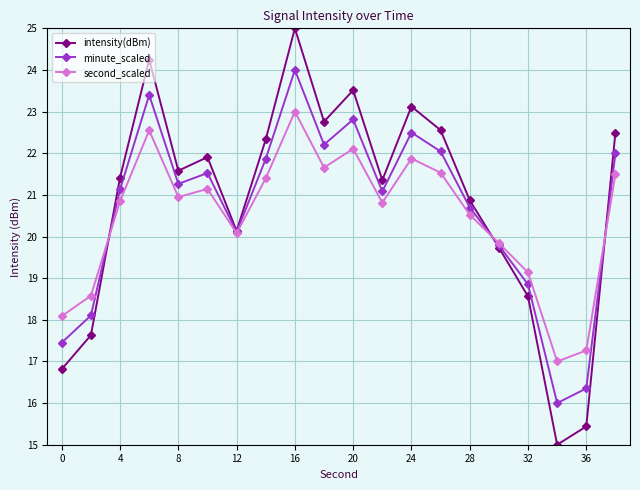

True or false: minute_scaled and intensity(dBm) cross at least once.

True